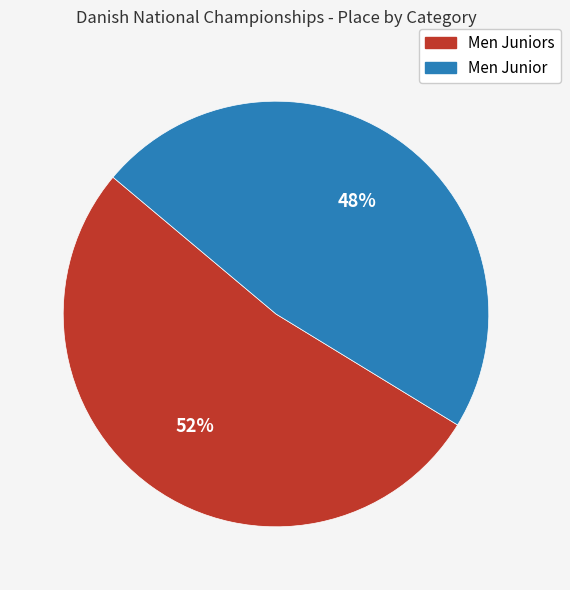

Combined, do Men Juniors and Men Junior account for over 50%?

Yes